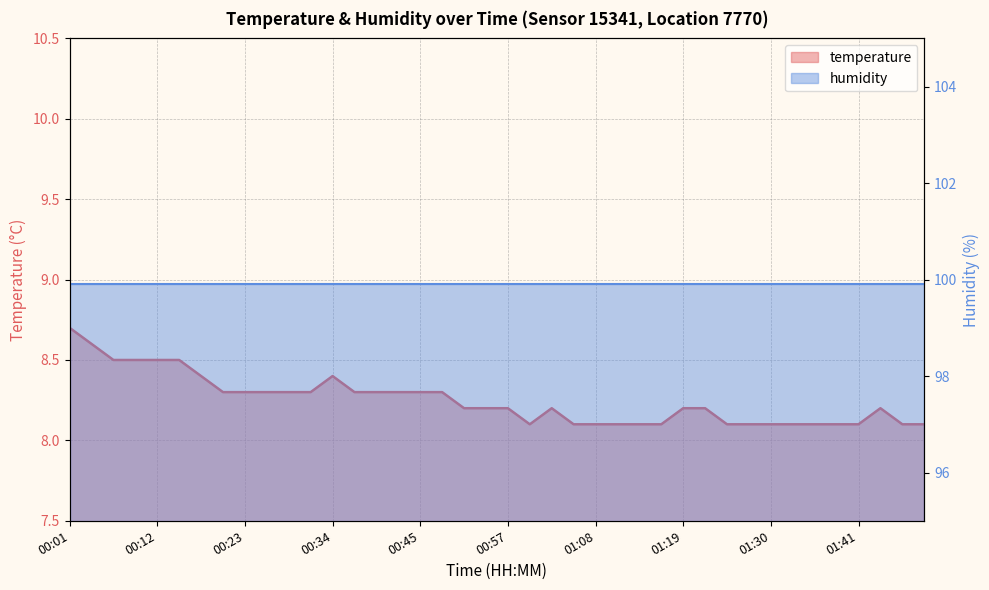

What is the difference between the values at 00:12 and 00:31?

0.2